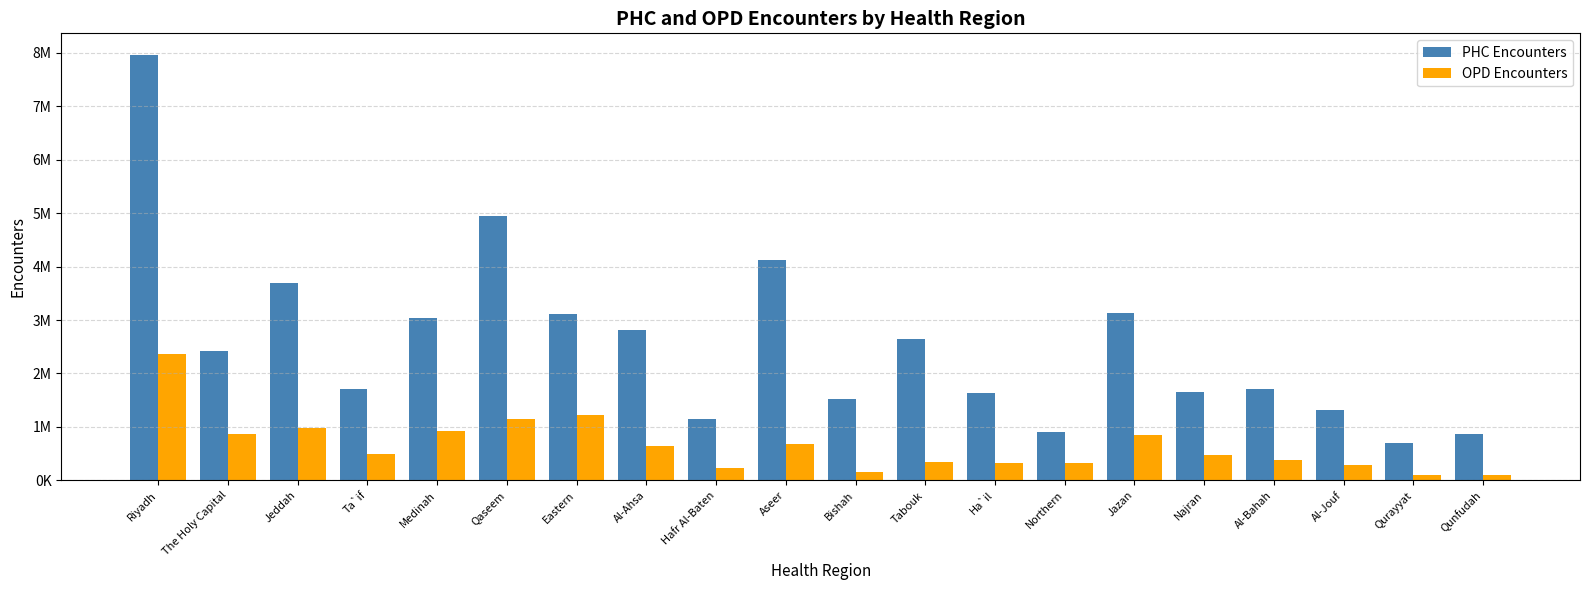

What is the difference between the PHC Encounters values at Al-Ahsa and Al-Jouf?

1492969